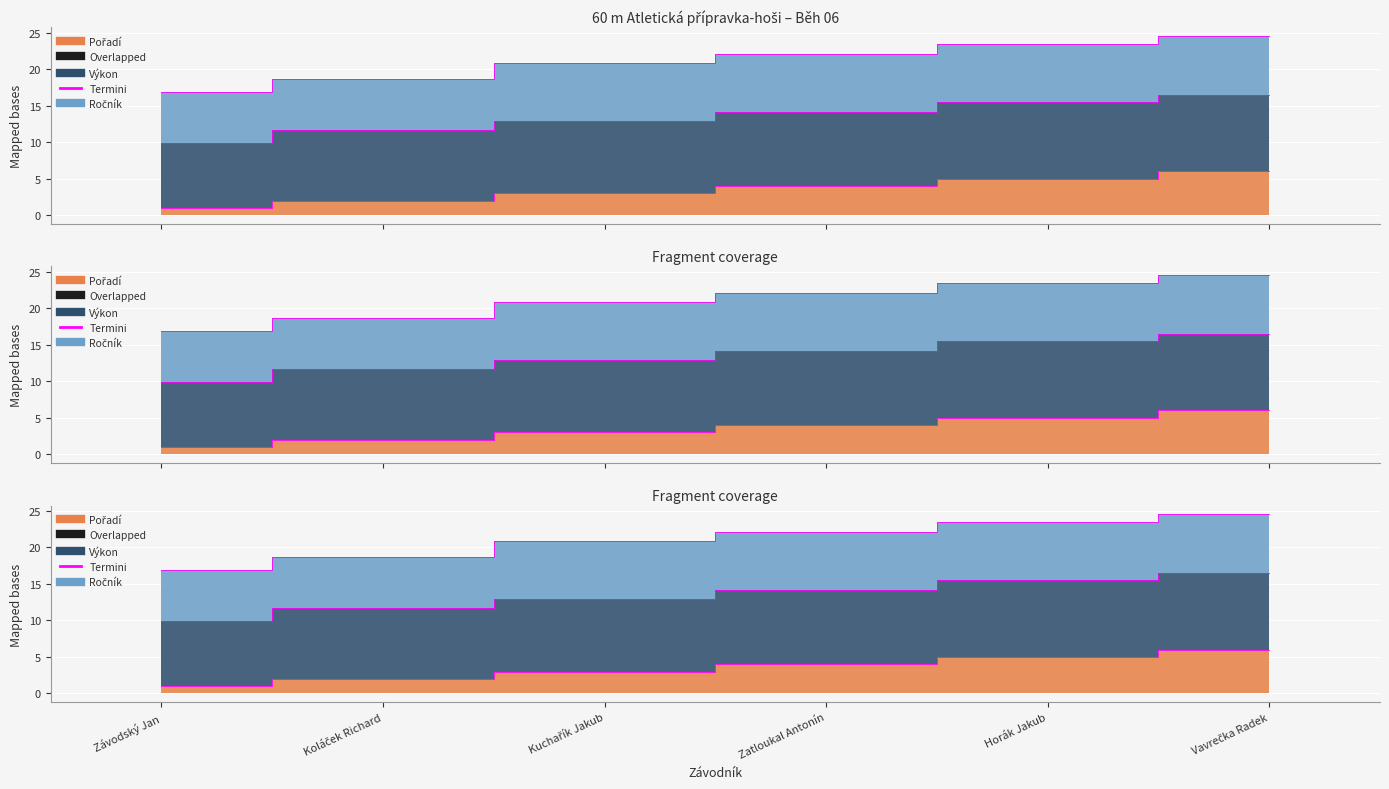

What is the average value of the Termini_Výkon series?

13.4